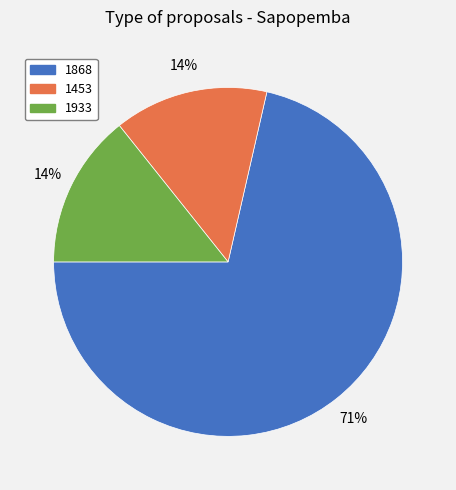

What is the largest slice in the pie chart?

1868